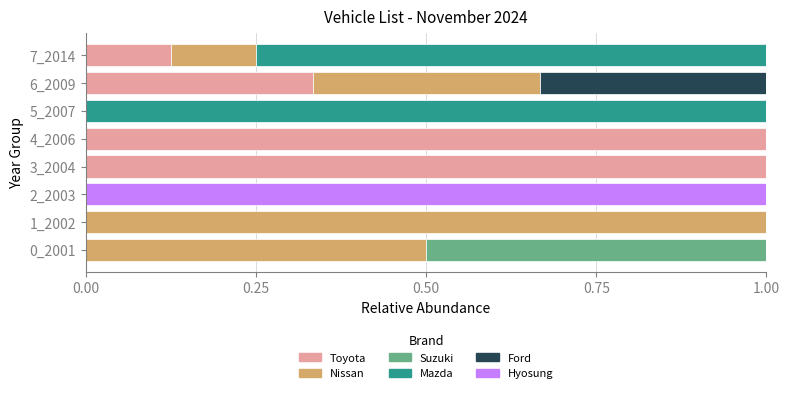

What is the maximum value for Toyota?

1.0